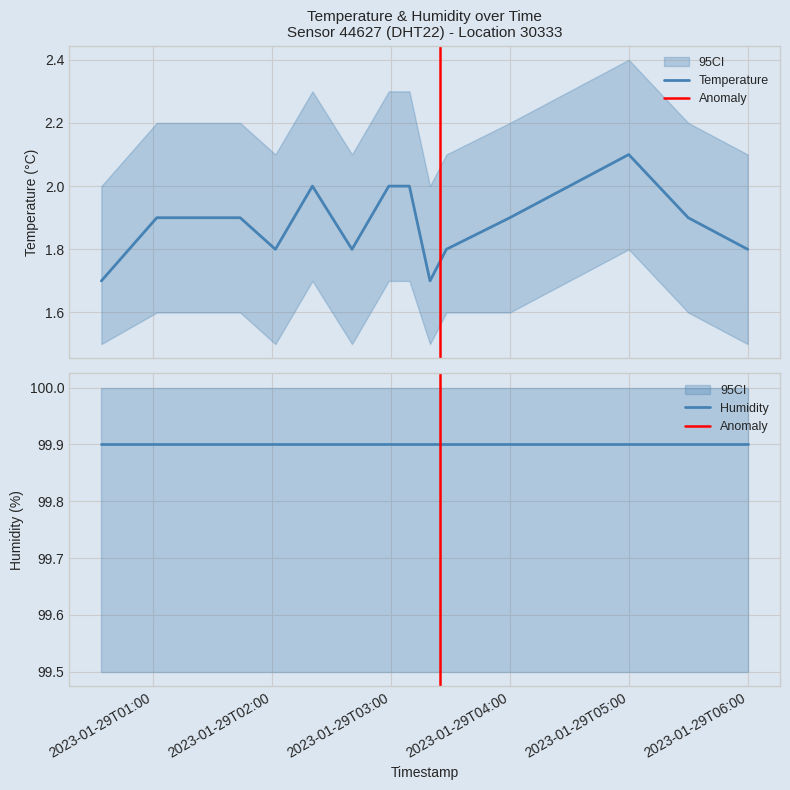

Approximately how many times larger is the value at 2023-01-29T04:00:00 compared to 2023-01-29T03:27:59?

1.1